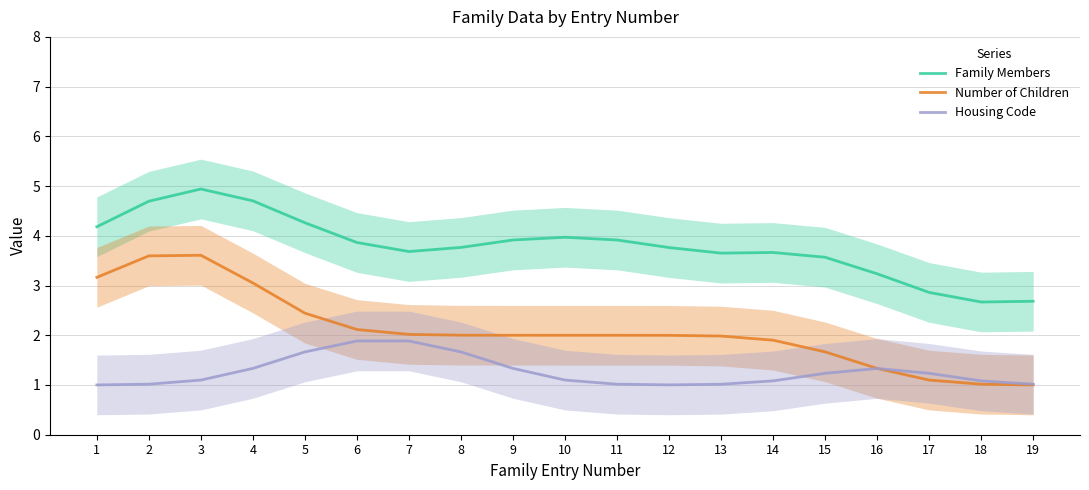

Is it true that Number of Children equals 5.4 at 2?

False